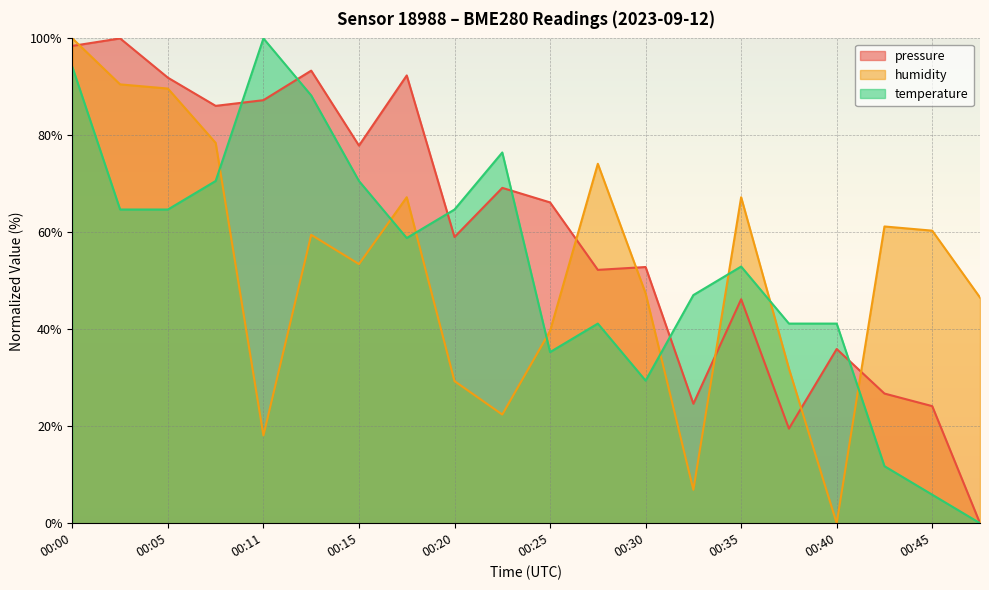

How many data points in pressure are above 66?

10